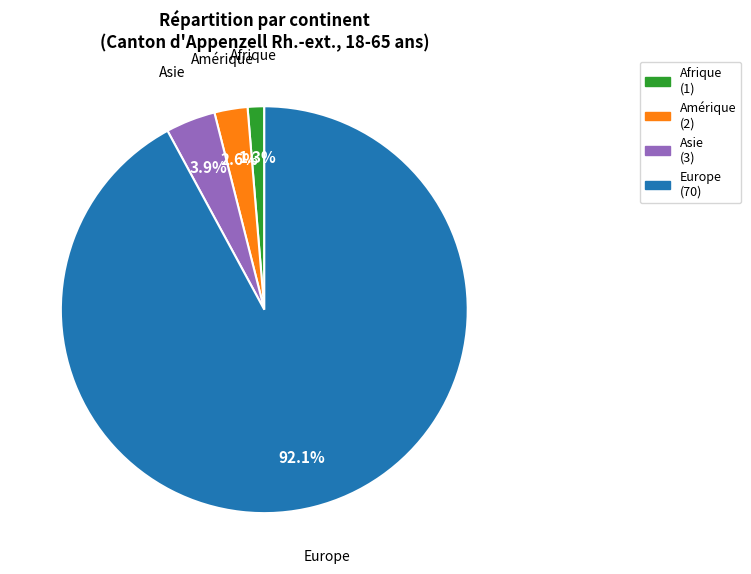

Which category has the smallest portion of the pie?

Afrique